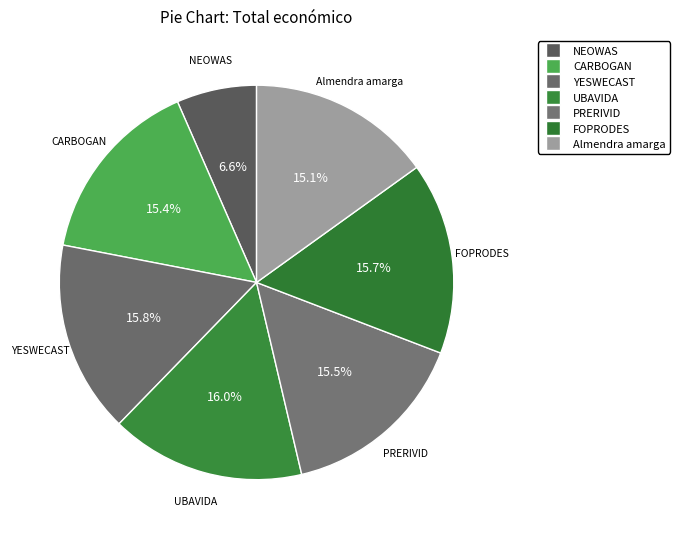

To the nearest percent, what portion does CARBOGAN represent?

15%